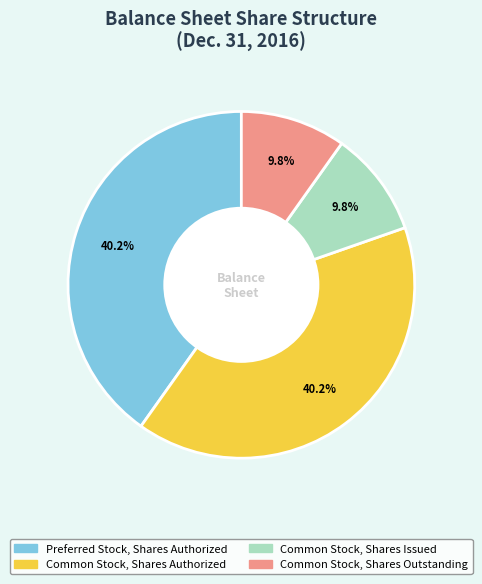

To the nearest percent, what portion does Common Stock, Shares Outstanding represent?

10%